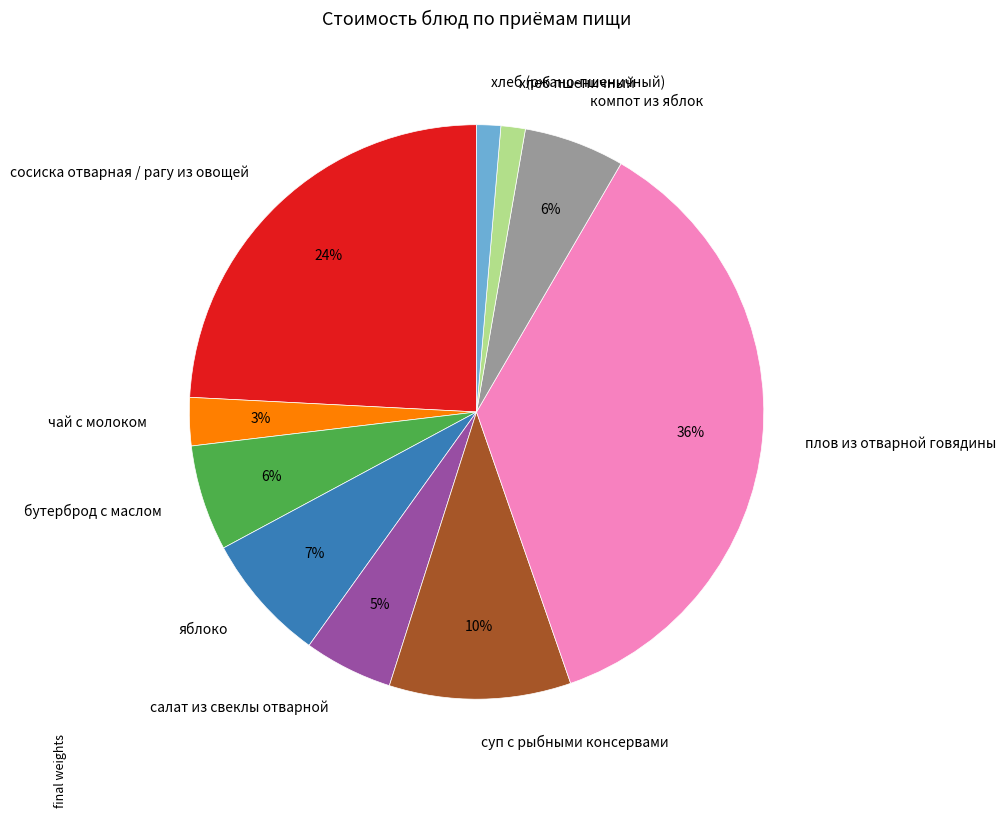

Is there a majority slice in this chart?

No